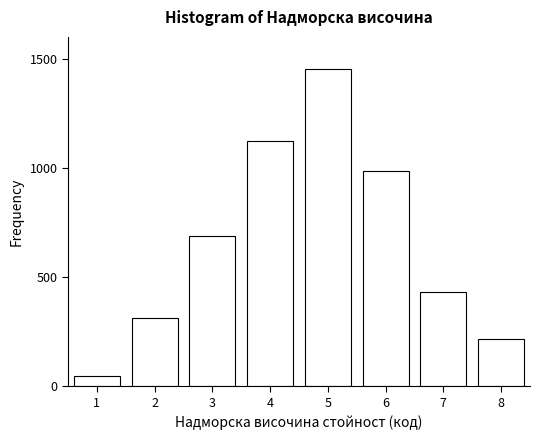

Reading left to right, list all the values displayed in this chart.

1=45	2=312	3=687	4=1124	5=1456	6=987	7=432	8=216